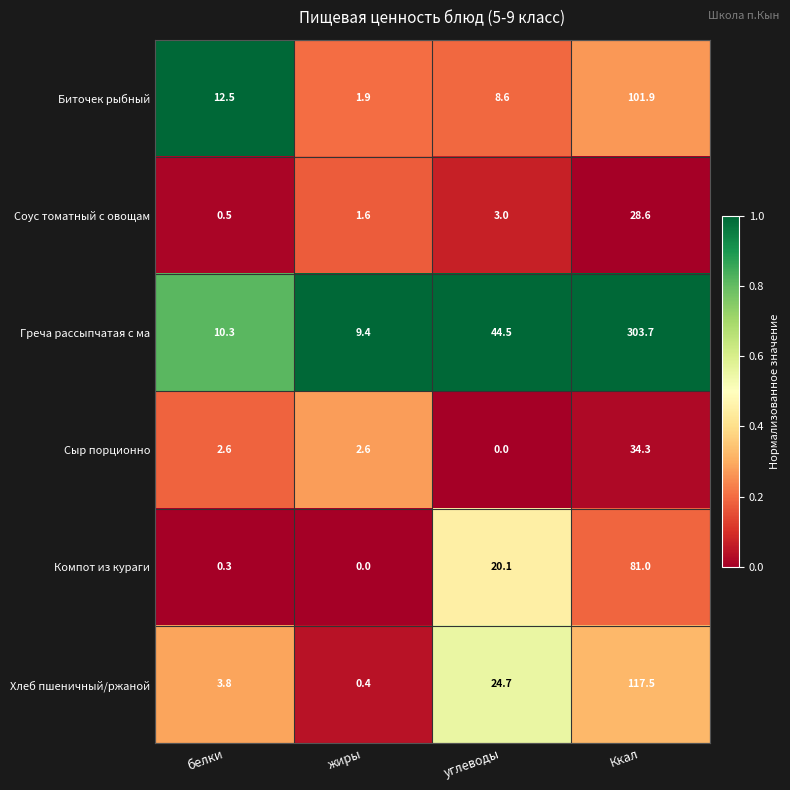

Reading left to right, what are all the values shown in this chart?

Биточек рыбный: белки=12.5	жиры=1.9	углеводы=8.6	Ккал=101.9
Соус томатный с овощам: белки=0.5	жиры=1.6	углеводы=3.0	Ккал=28.6
Греча рассыпчатая с ма: белки=10.3	жиры=9.4	углеводы=44.5	Ккал=303.7
Сыр порционно: белки=2.6	жиры=2.6	углеводы=0.0	Ккал=34.3
Компот из кураги: белки=0.3	жиры=0.0	углеводы=20.1	Ккал=81.0
Хлеб пшеничный/ржаной: белки=3.8	жиры=0.4	углеводы=24.7	Ккал=117.5